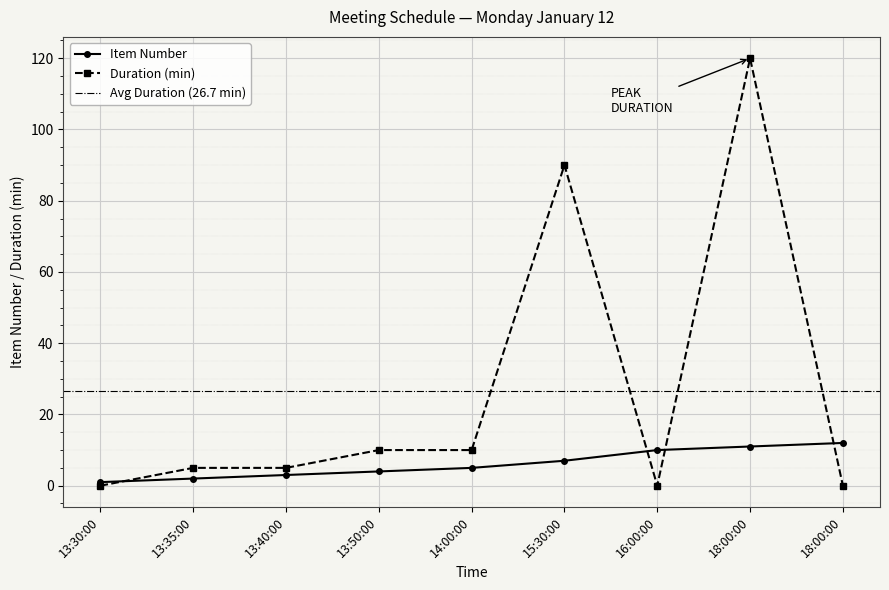

The value of Duration (min) at 18:00:00 is -45. True or false?

False